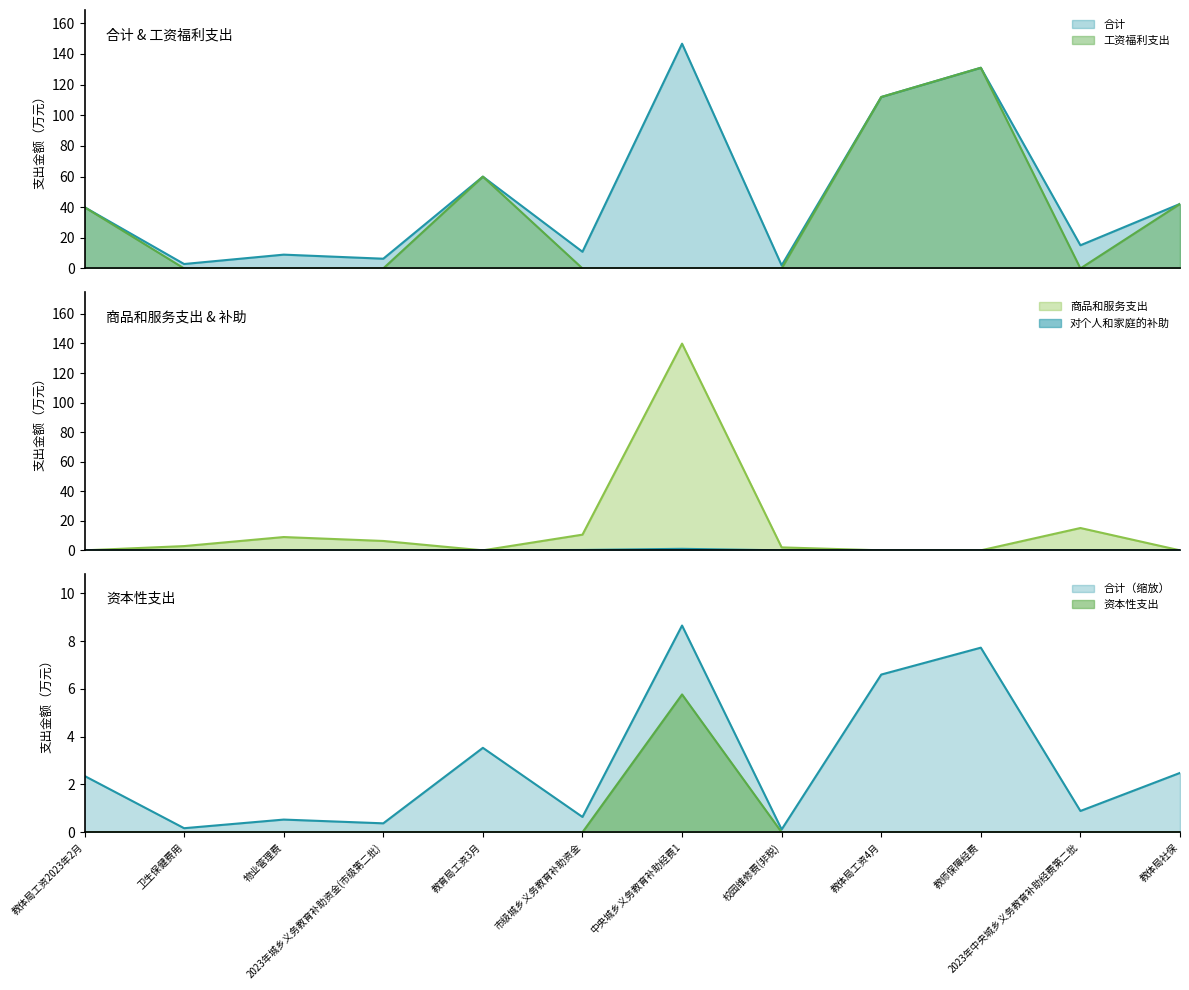

What is the difference between the highest and lowest values at 2023年中央城乡义务教育补助经费第二批?

15.1